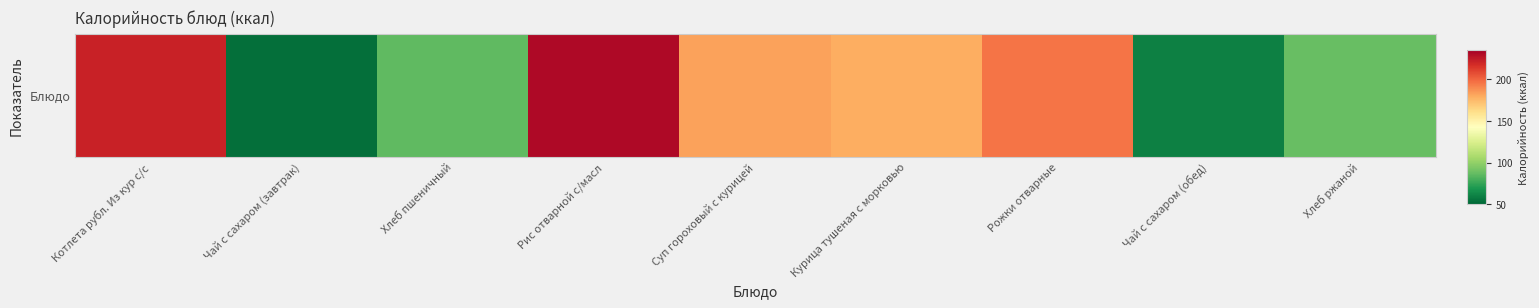

Between Котлета рубл. Из кур с/с and Чай с сахаром (завтрак), which is larger?

Котлета рубл. Из кур с/с